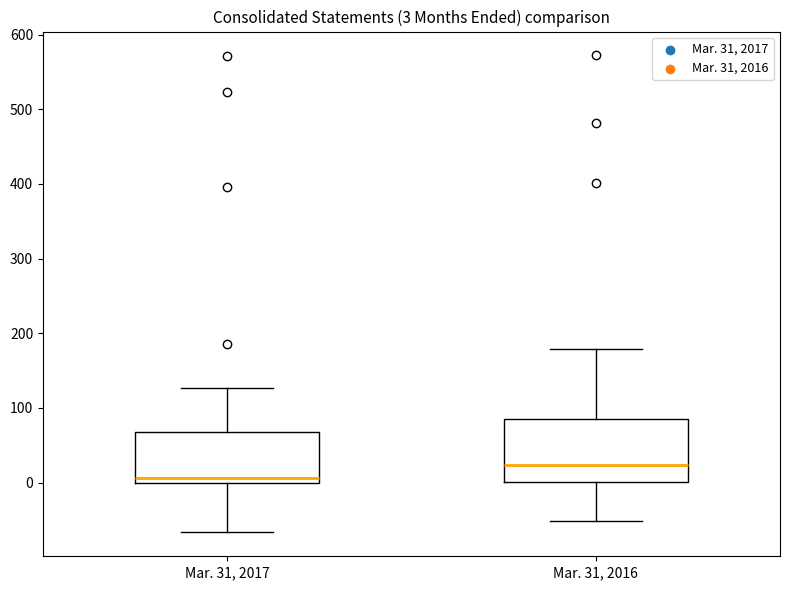

Which box has the highest median line?

Mar. 31, 2016